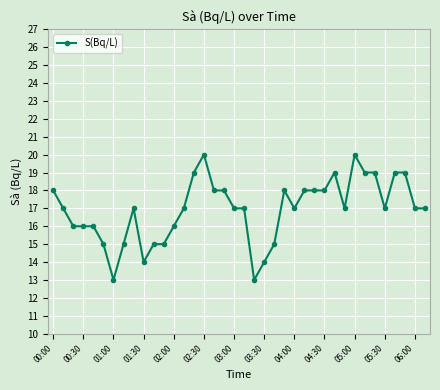

What is the sum of all values?

643